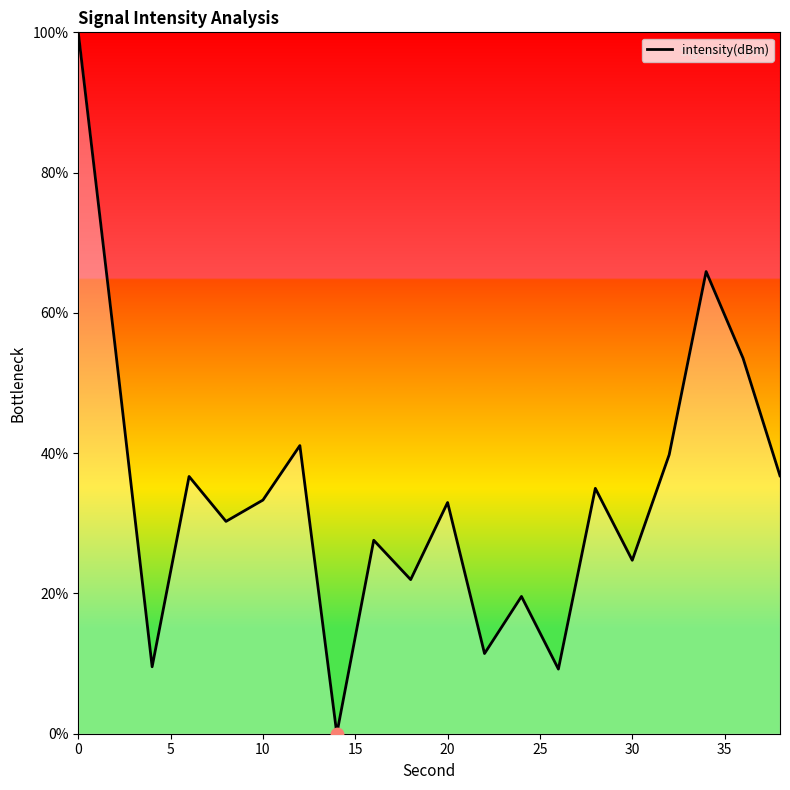

What is the difference between the maximum and minimum values?

100.0